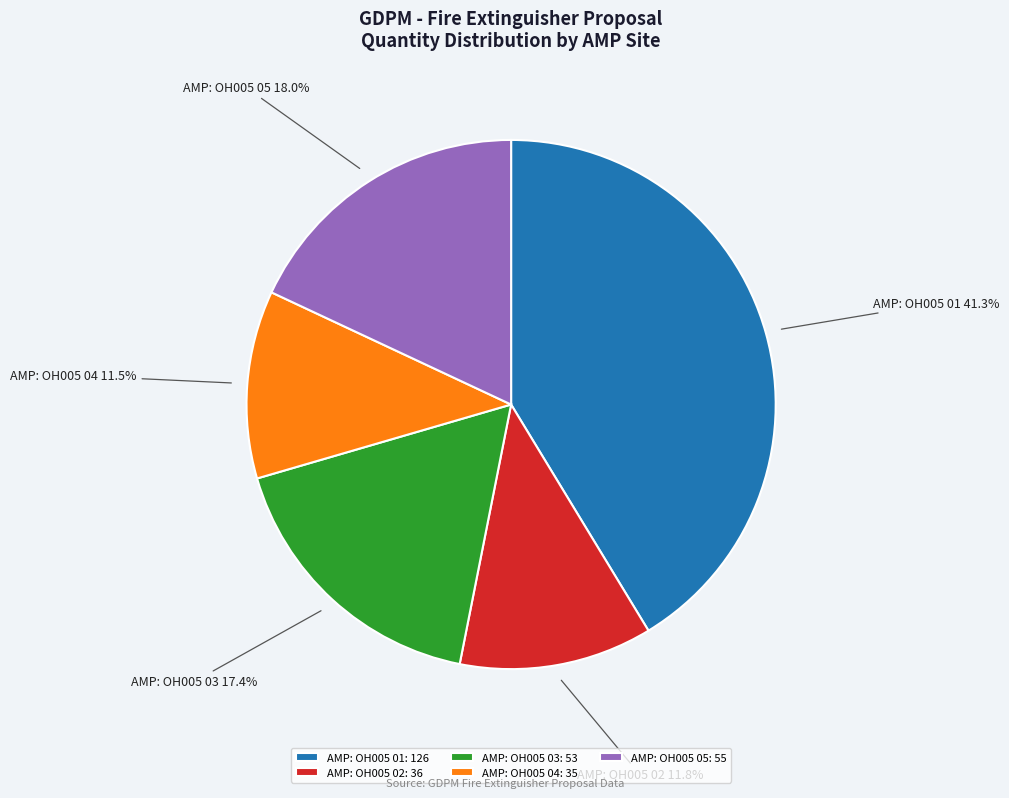

How many segments does this pie chart have?

5